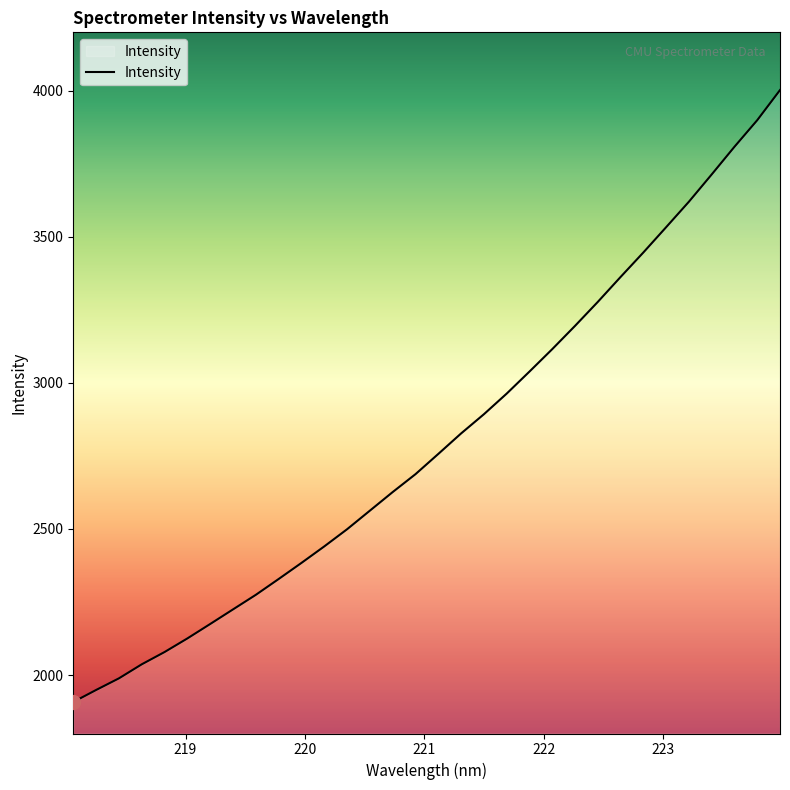

Does the chart have visible grid lines?

No